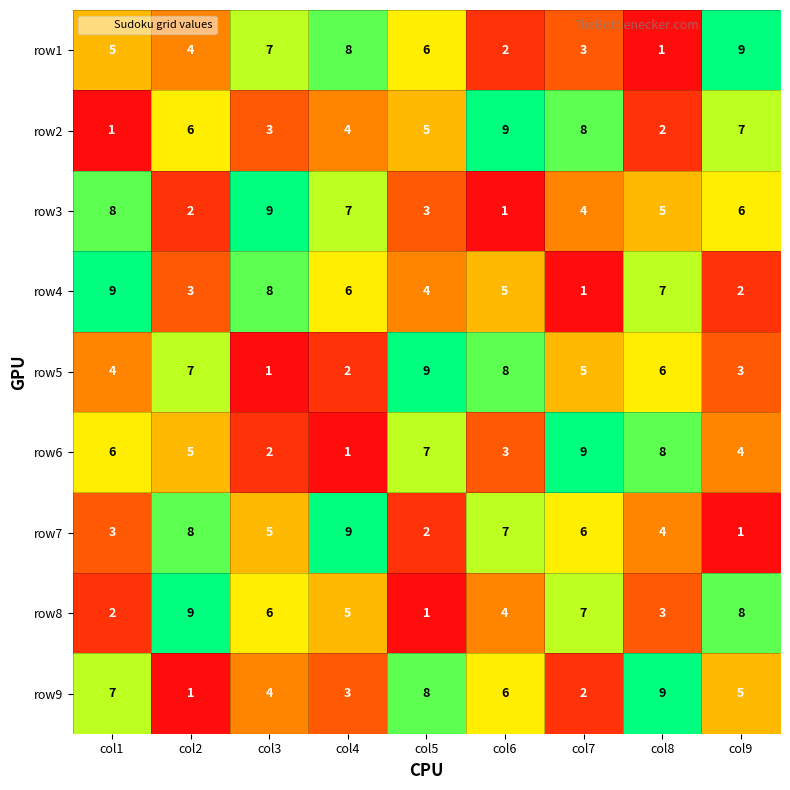

What is the difference between the maximum and second lowest values in the row1 series?

7